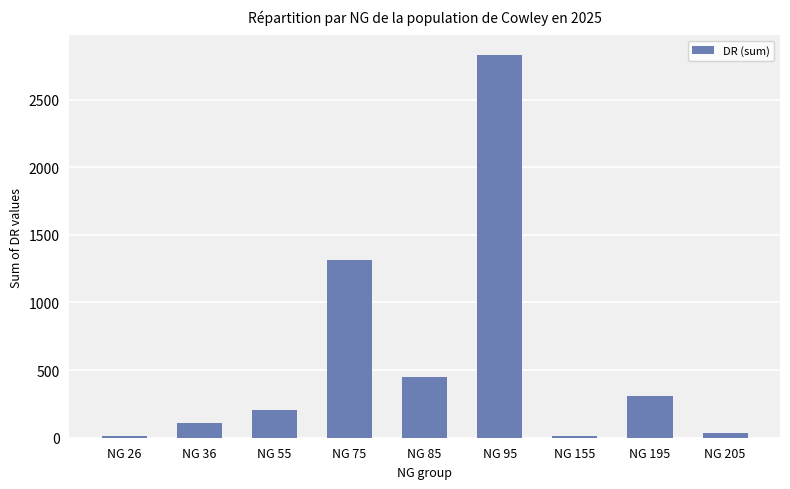

What is the smallest value displayed?

10